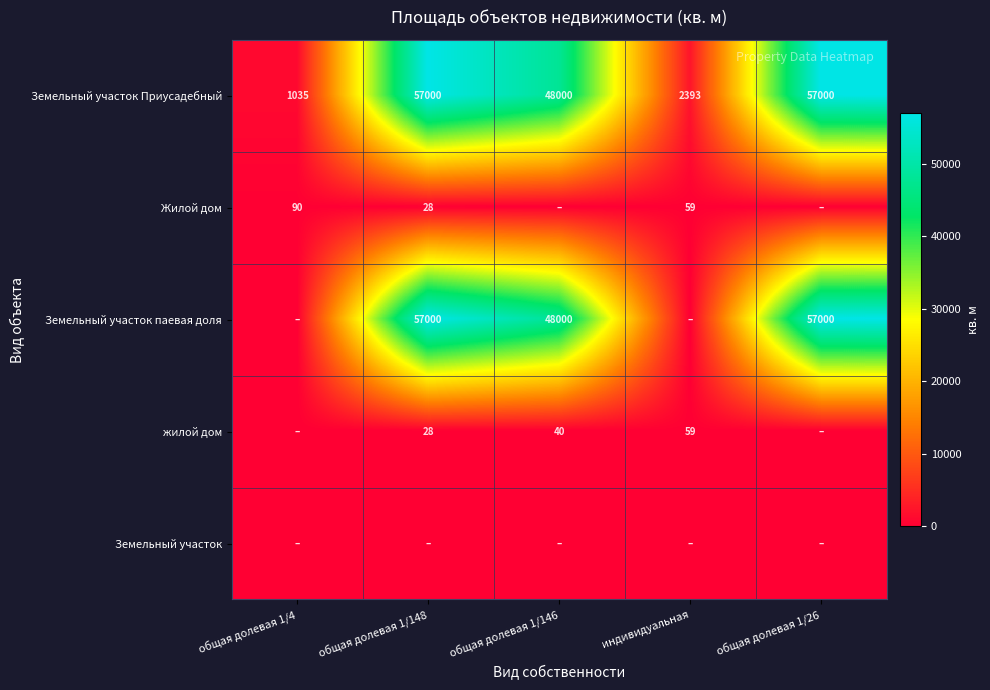

Is it true that Земельный участок Приусадебный equals 747 at индивидуальная?

False